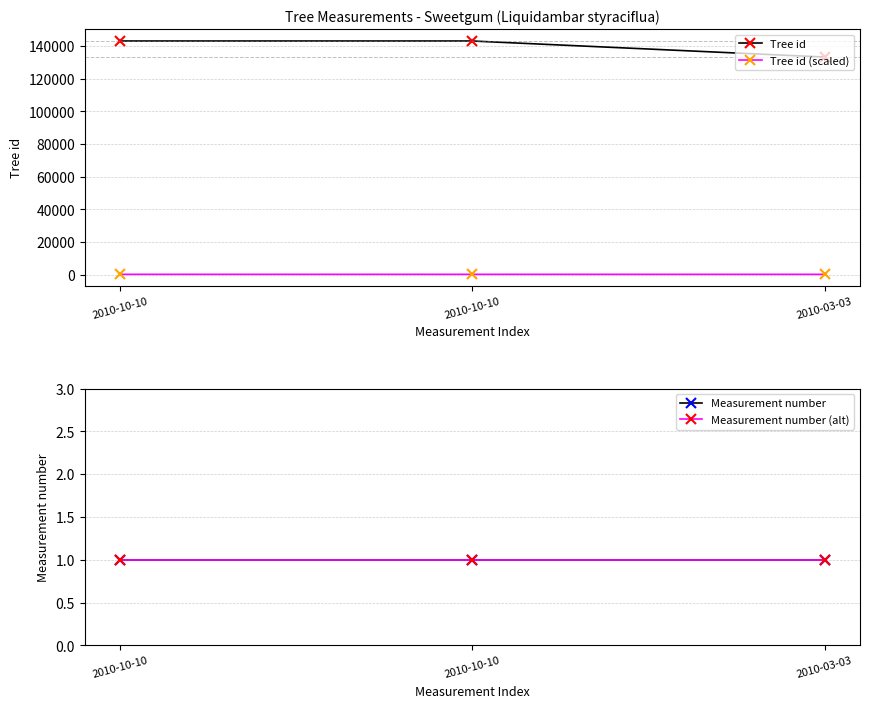

Read the Measurement number (alt) value at 2010-03-03.

1.0